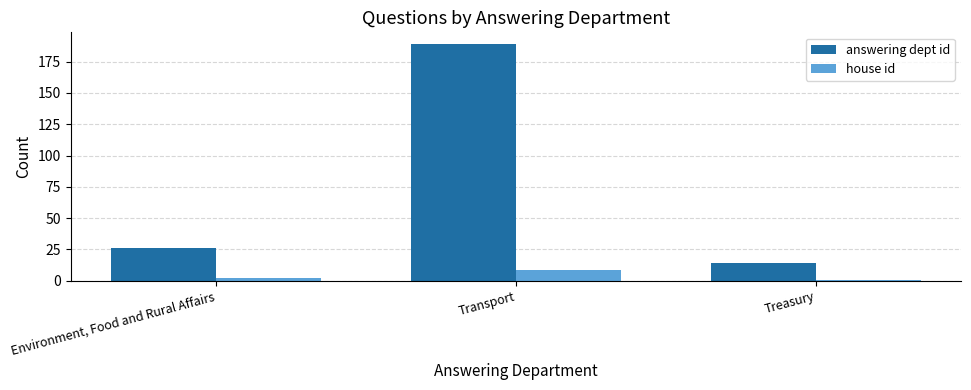

What is the spread (max minus min) of values at Transport?

180